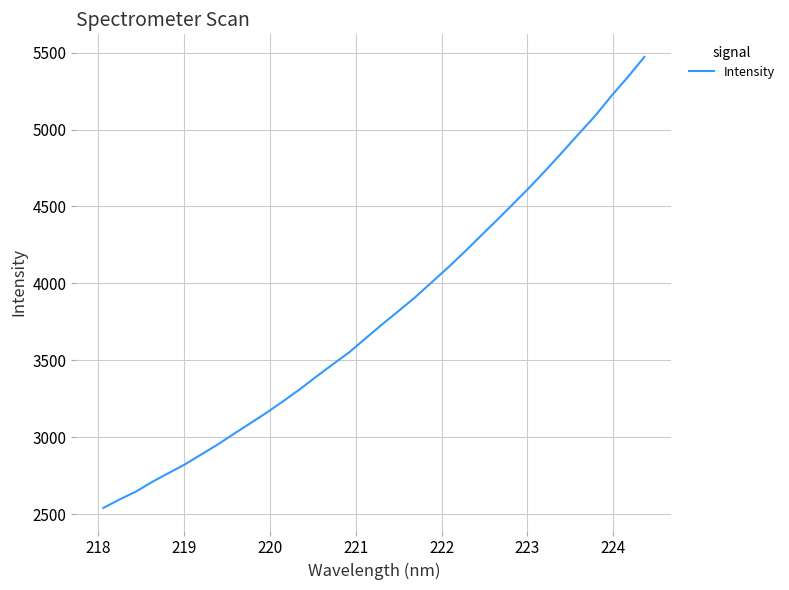

What is the minimum value shown in the chart?

2542.0